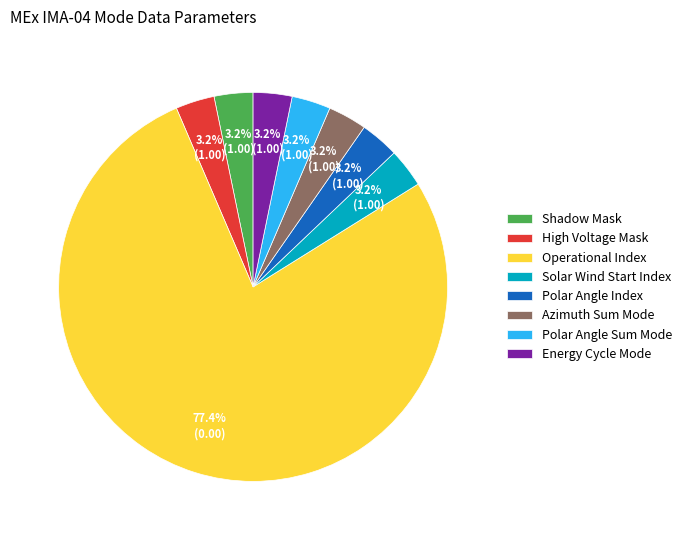

What portion of the pie excludes Azimuth Sum Mode?

96.8%